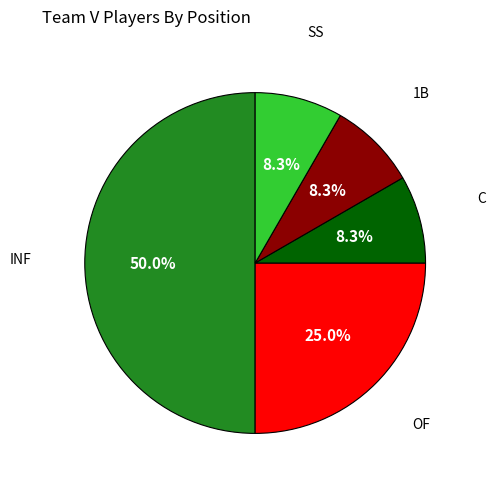

To the nearest percent, what portion does C represent?

8%